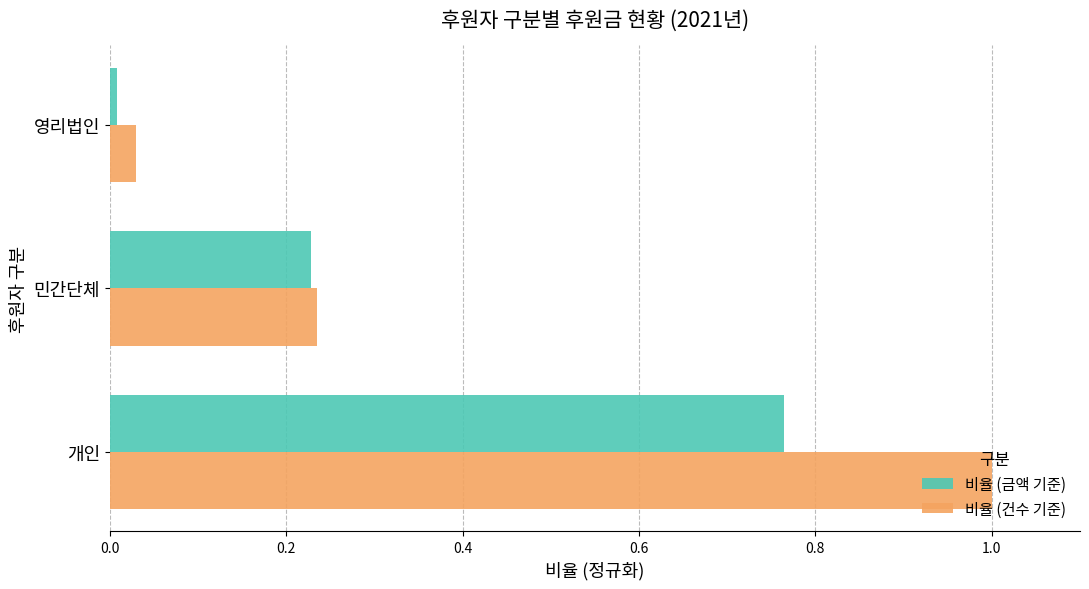

The value of 비율 (금액 기준) at 민간단체 is 0.4. True or false?

False